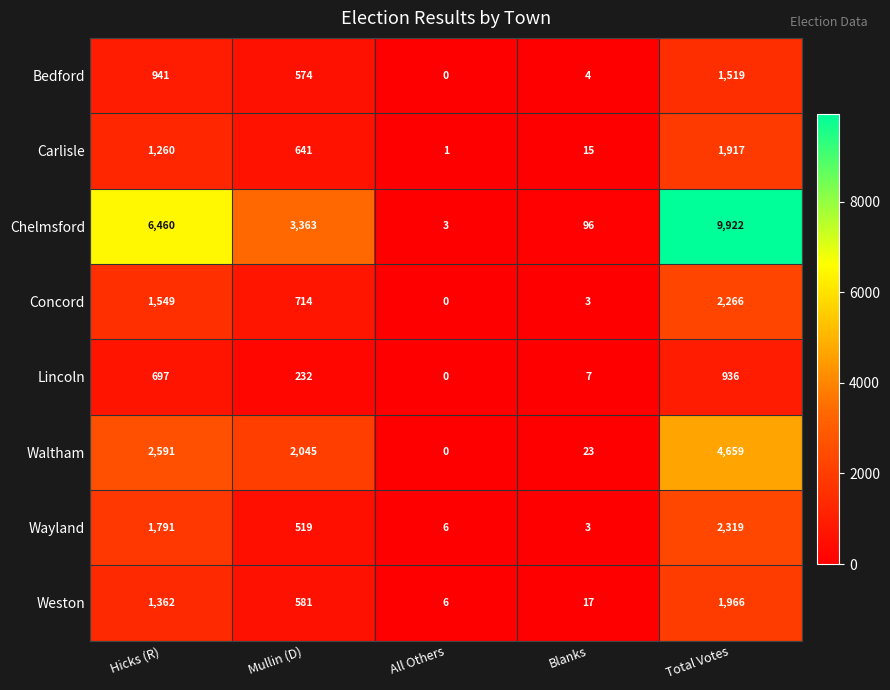

Is it true that Weston equals 168 at Mullin (D)?

False